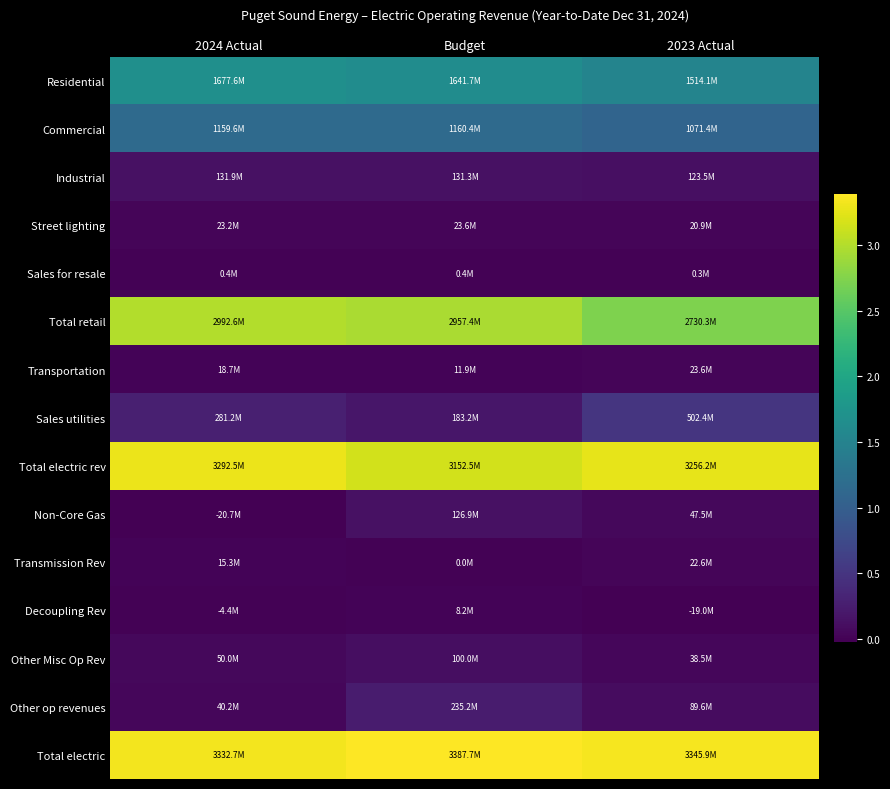

At how many categories does at least one series exceed 337667988?

3